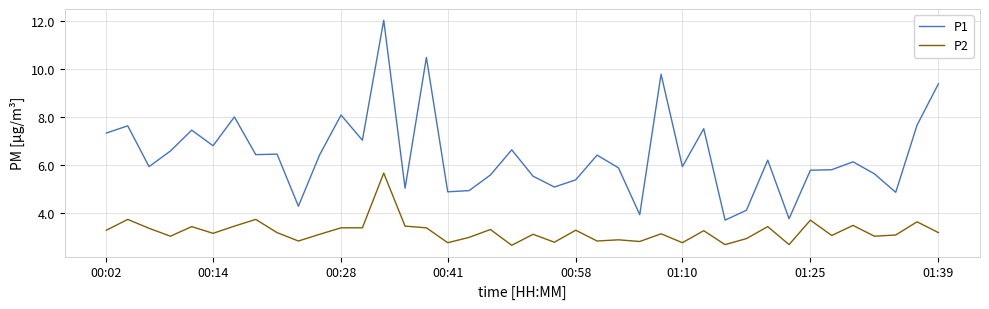

Which series has the largest total across all categories?

P1